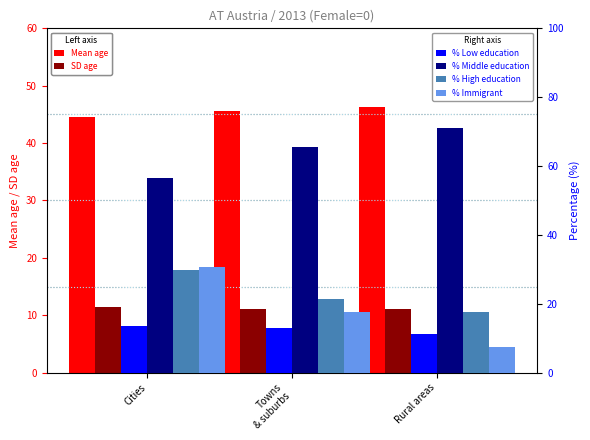

What is the difference between the maximum and second lowest values in the Mean age series?

0.6